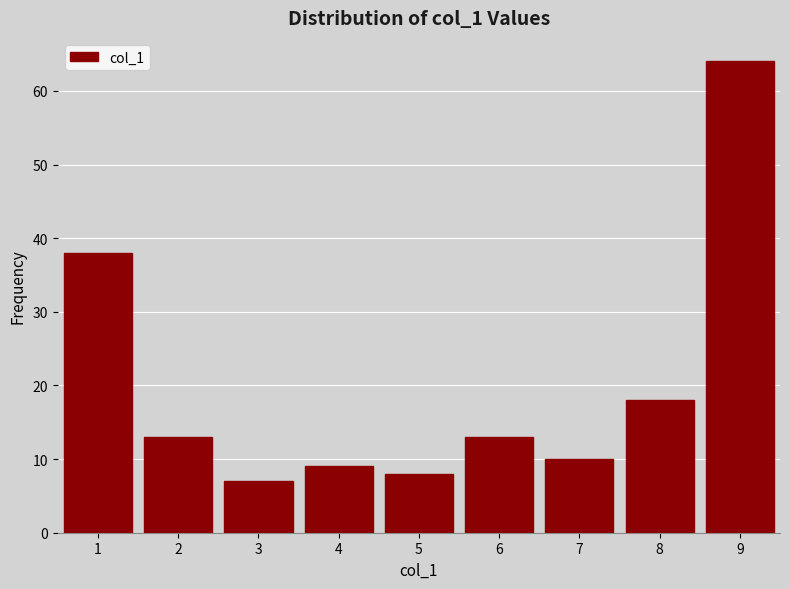

Which range on the x-axis has the tallest bar?

8.5 to 9.5